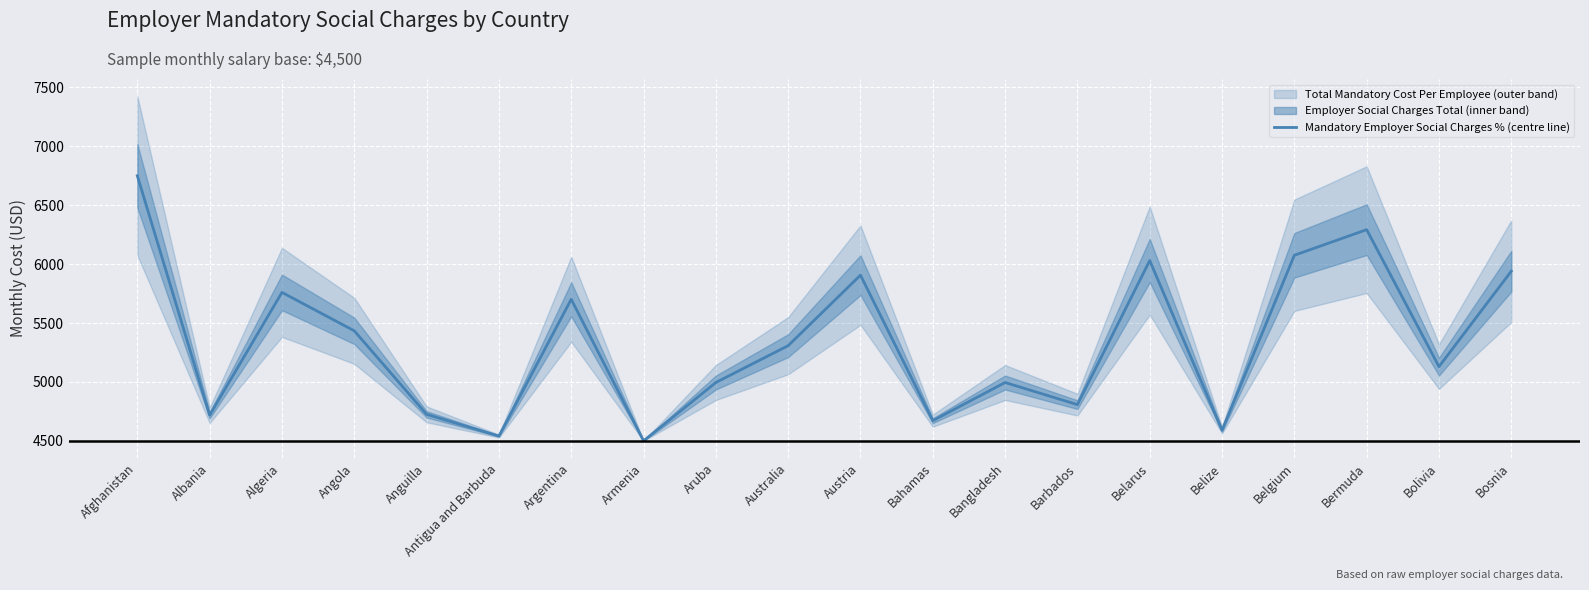

Which category has the highest value across all series?

Afghanistan